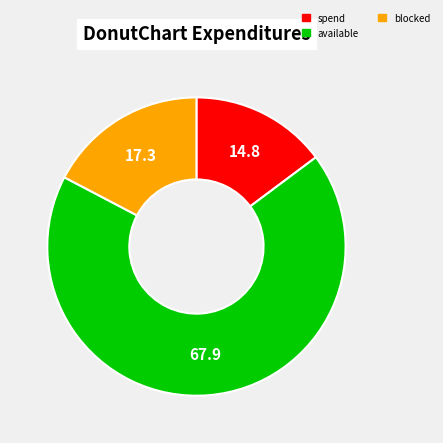

Does any single category account for the majority?

Yes